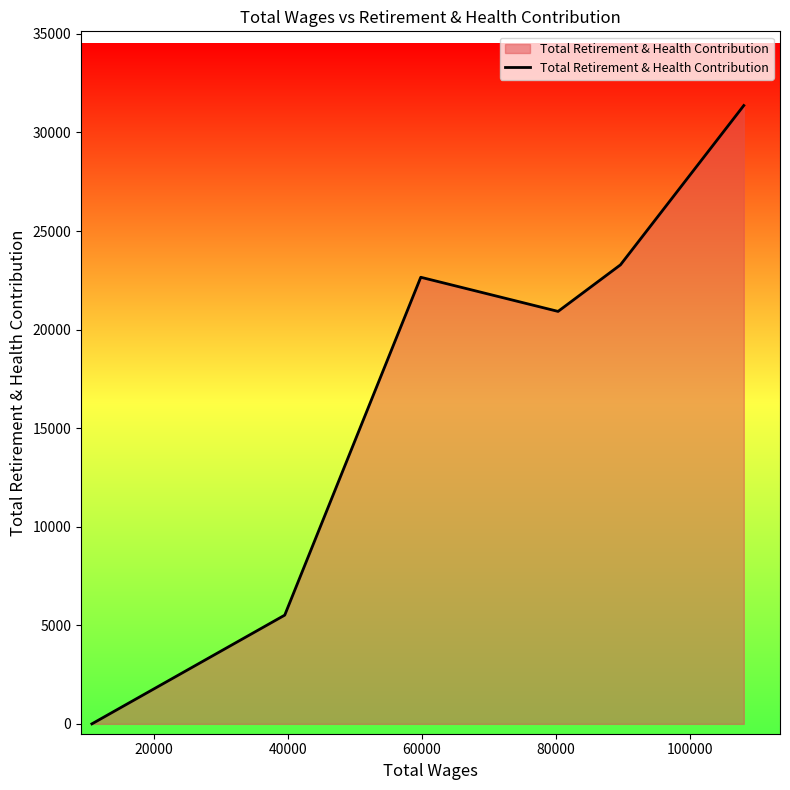

How many interior local valleys (lower than both neighbors) does the data have?

1